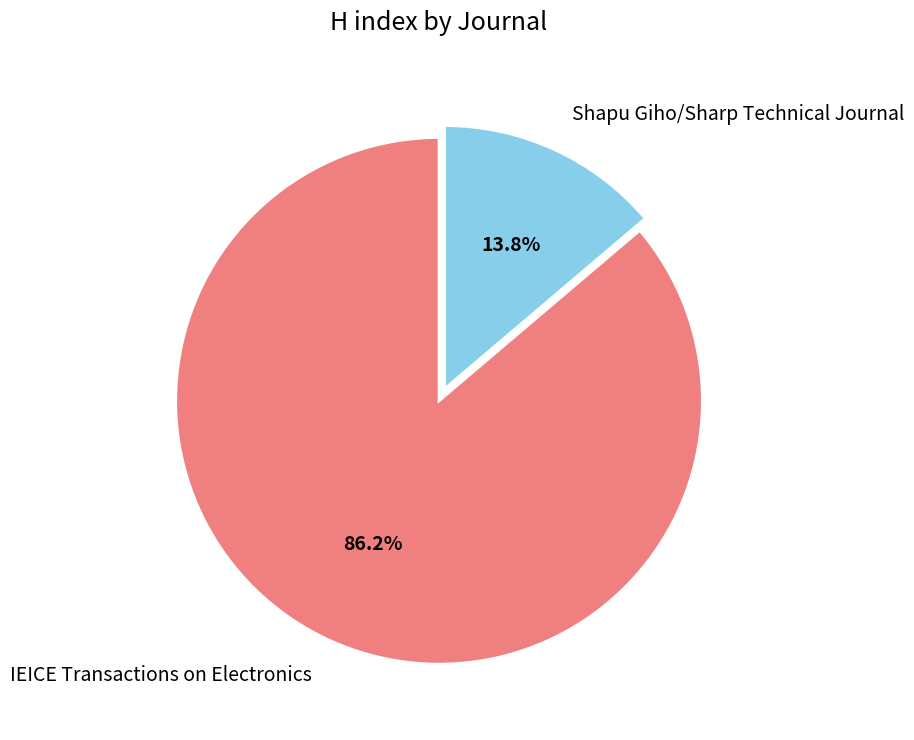

What is the ratio of the value at Shapu Giho/Sharp Technical Journal to the value at IEICE Transactions on Electronics?

0.2